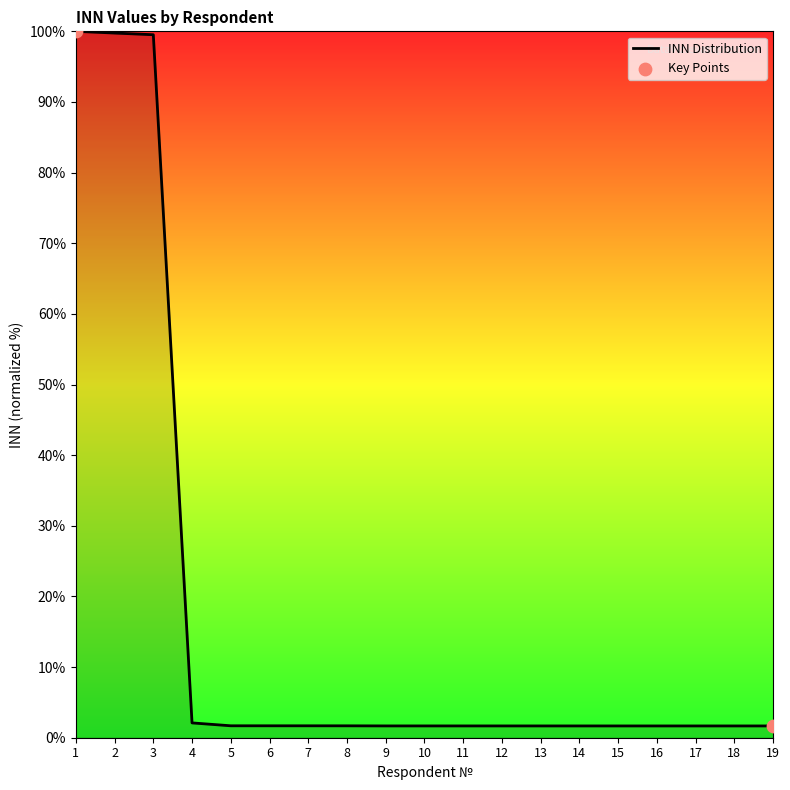

Between 8 and 3, which is larger?

3